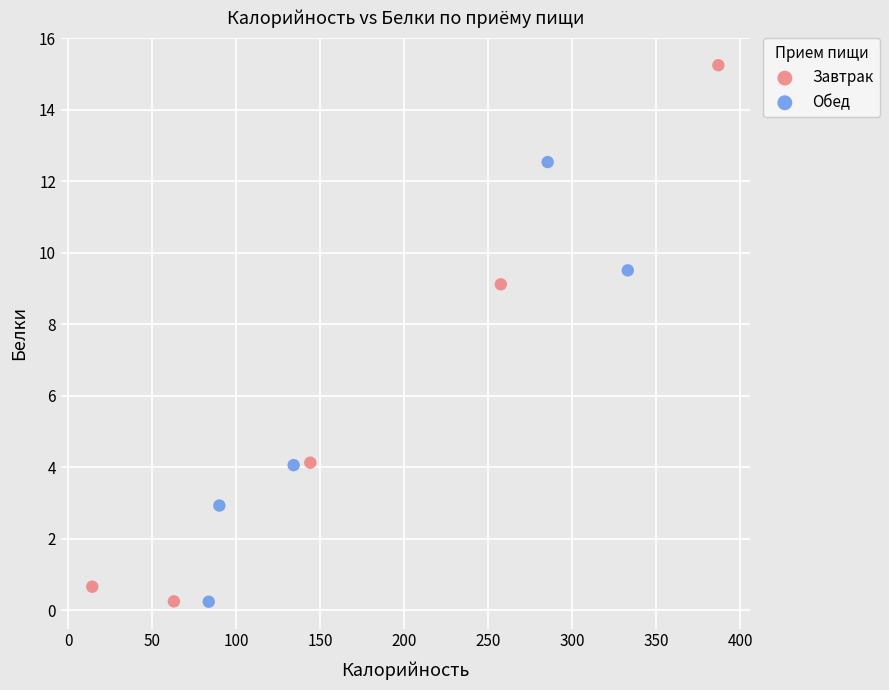

Which series reaches the maximum Y coordinate?

Завтрак